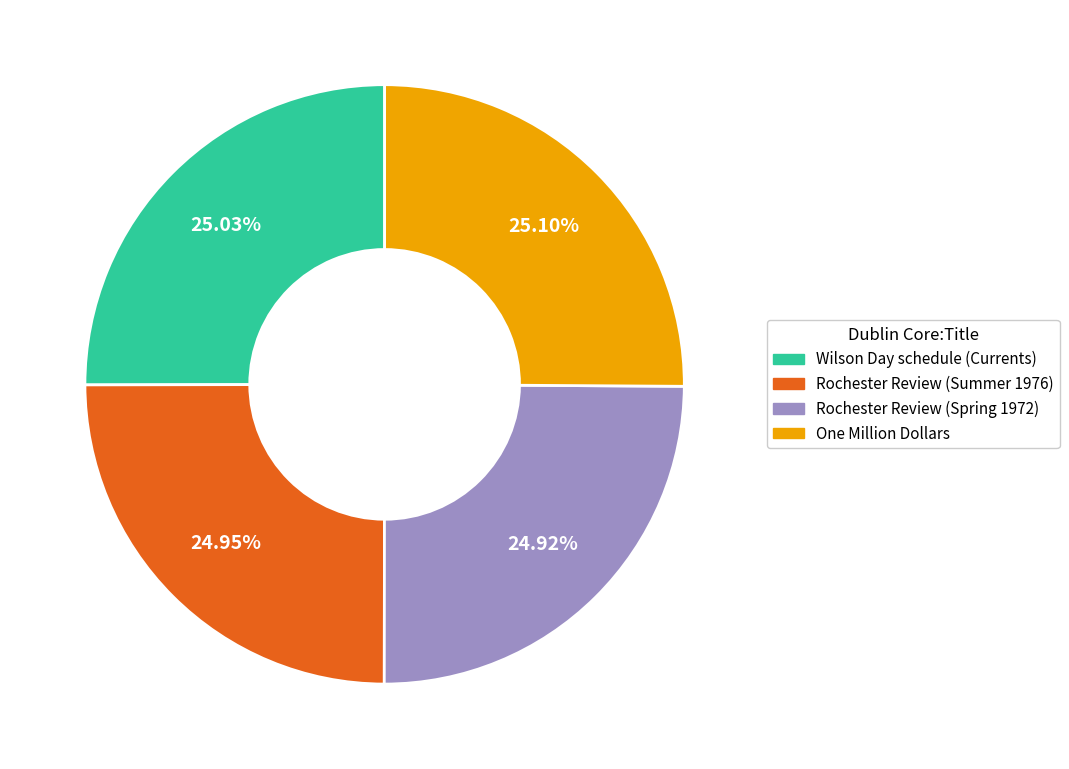

Count the number of slices in the pie.

4